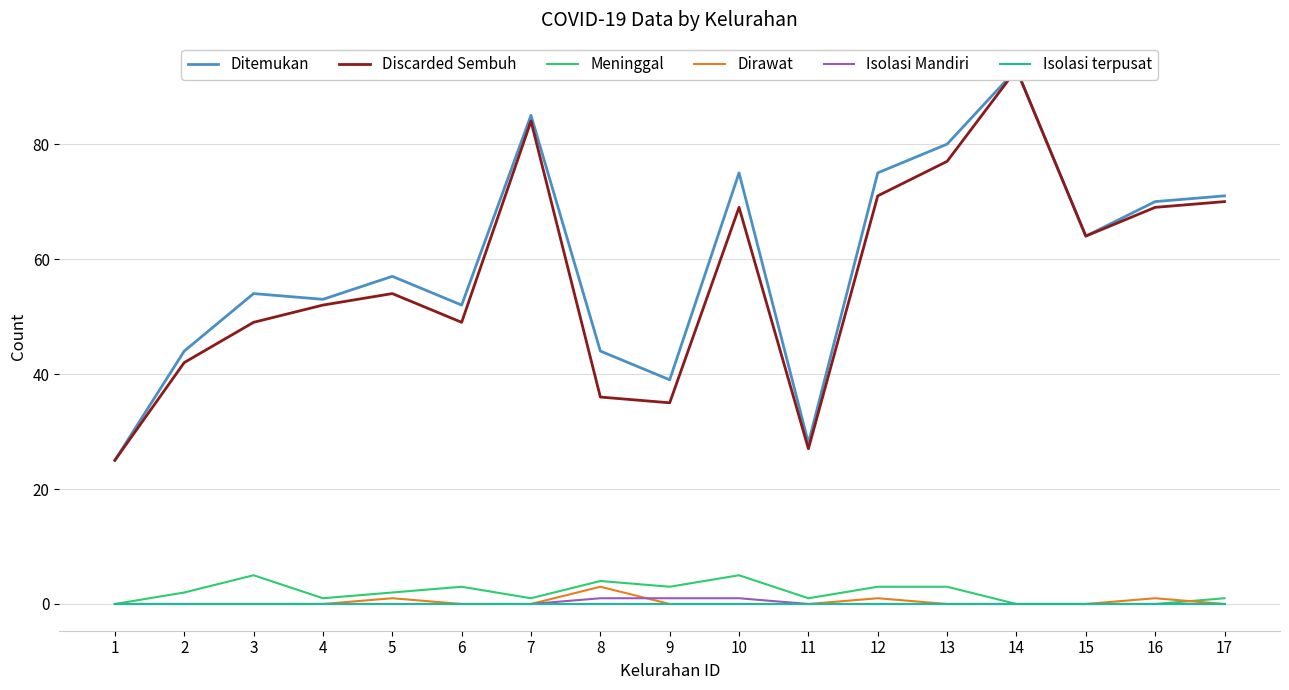

Reading right to left, transcribe all the data shown in this chart.

Ditemukan: 71	70	64	93	80	75	28	75	39	44	85	52	57	53	54	44	25
Discarded Sembuh: 70	69	64	93	77	71	27	69	35	36	84	49	54	52	49	42	25
Meninggal: 1	0	0	0	3	3	1	5	3	4	1	3	2	1	5	2	0
Dirawat: 0	1	0	0	0	1	0	0	0	3	0	0	1	0	0	0	0
Isolasi Mandiri: 0	0	0	0	0	0	0	1	1	1	0	0	0	0	0	0	0
Isolasi terpusat: 0	0	0	0	0	0	0	0	0	0	0	0	0	0	0	0	0